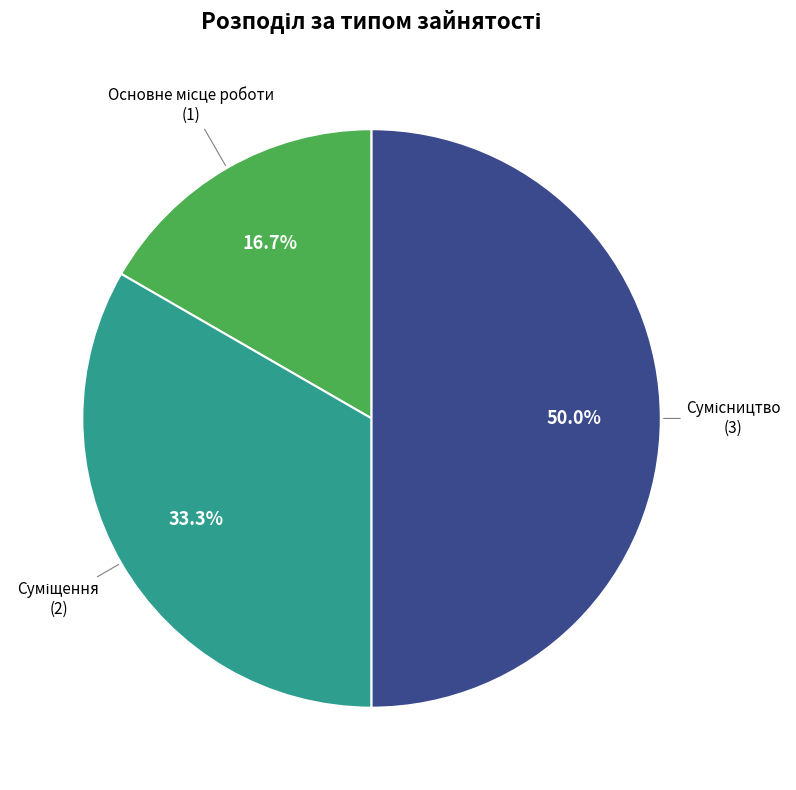

Rank the categories by value from highest to lowest.

Сумісництво, Суміщення, Основне місце роботи